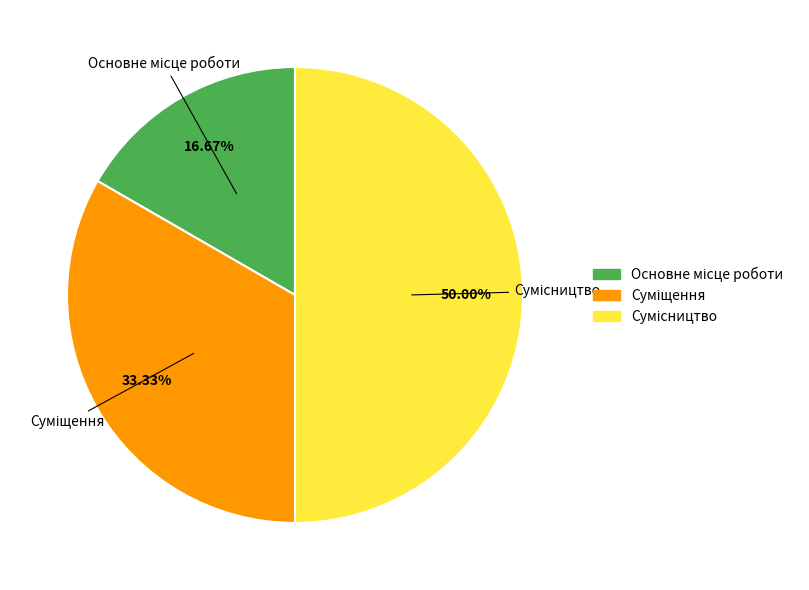

Is Сумісництво the majority of the pie?

No